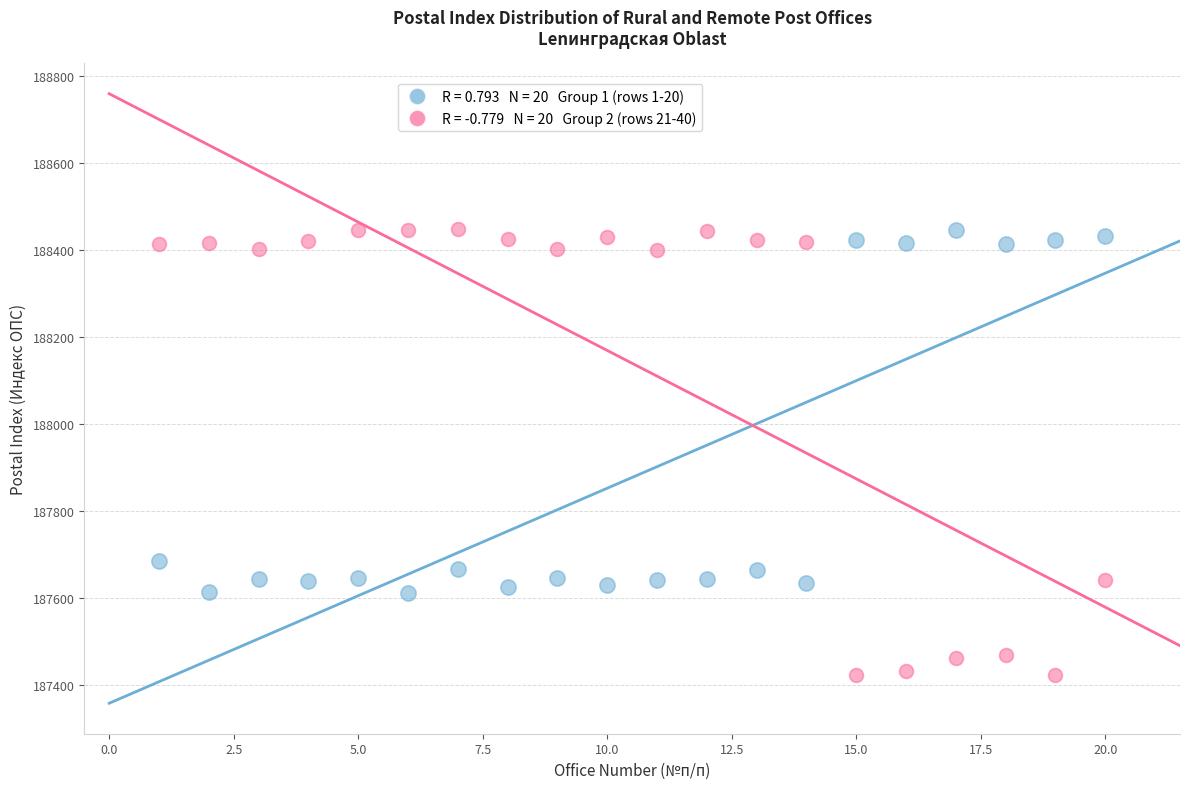

Across all data points, what is the range of X values (max minus min)?

19